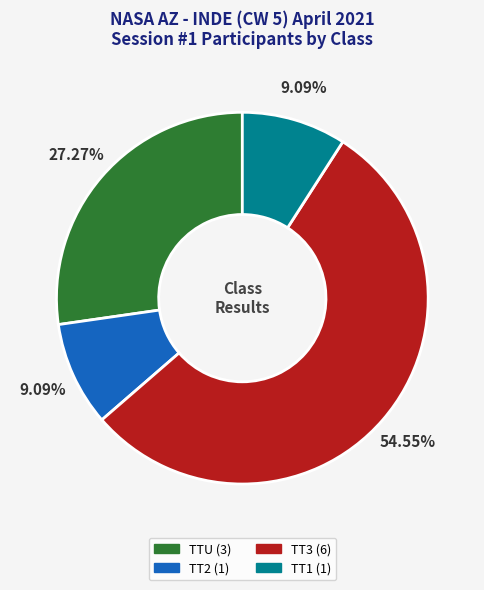

Combined, do TT2 and TTU account for over 50%?

No